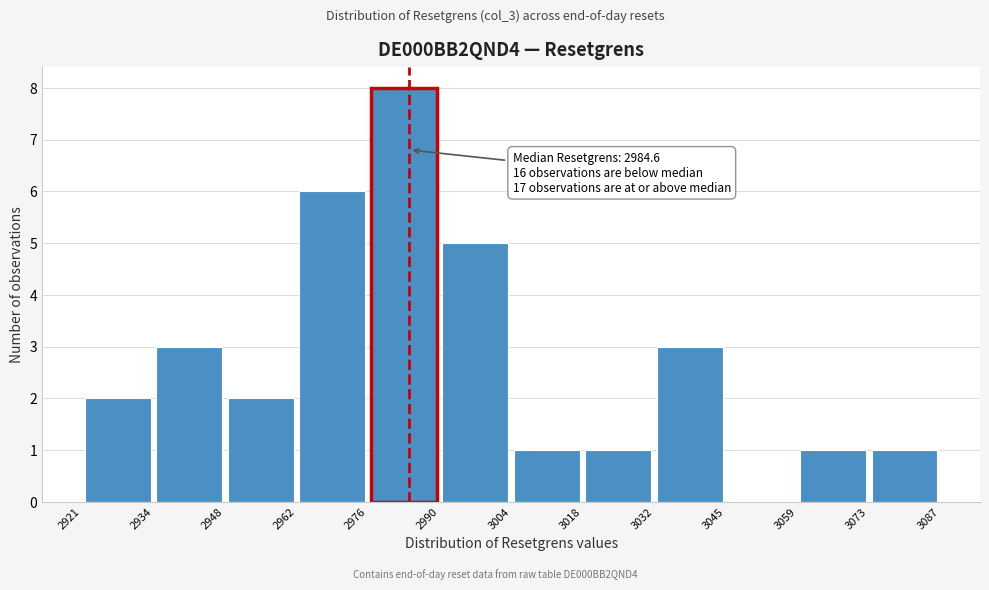

Over which range of the x-axis is the bar tallest?

2976 to 2990